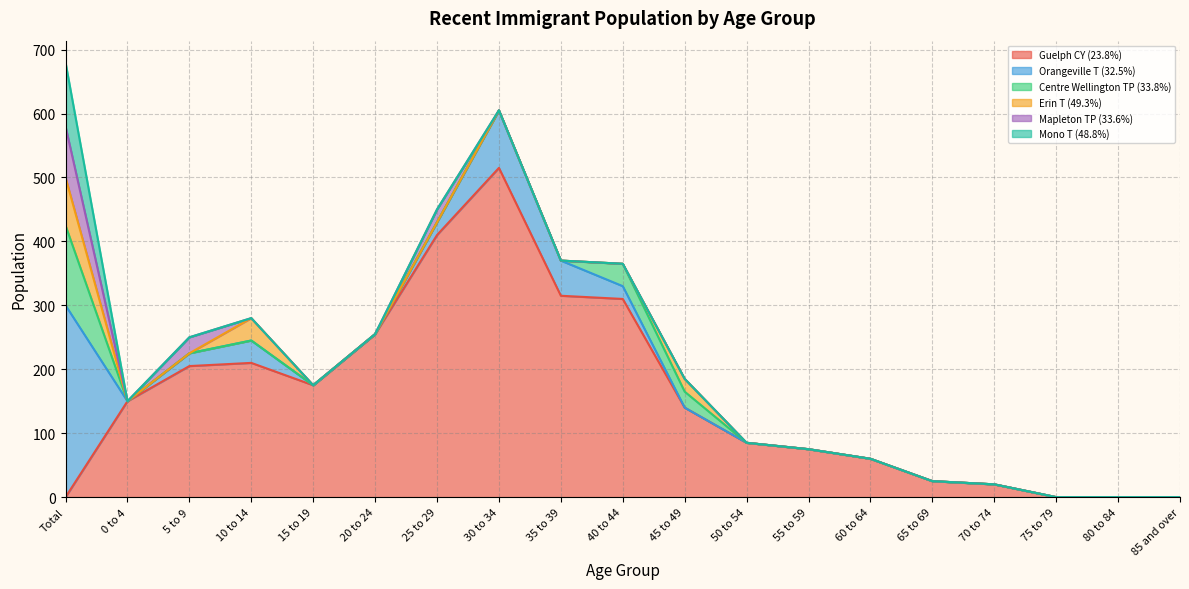

Is the value of Erin T (49.3%) at 85 and over greater than the value of Orangeville T (32.5%) at 80 to 84?

No